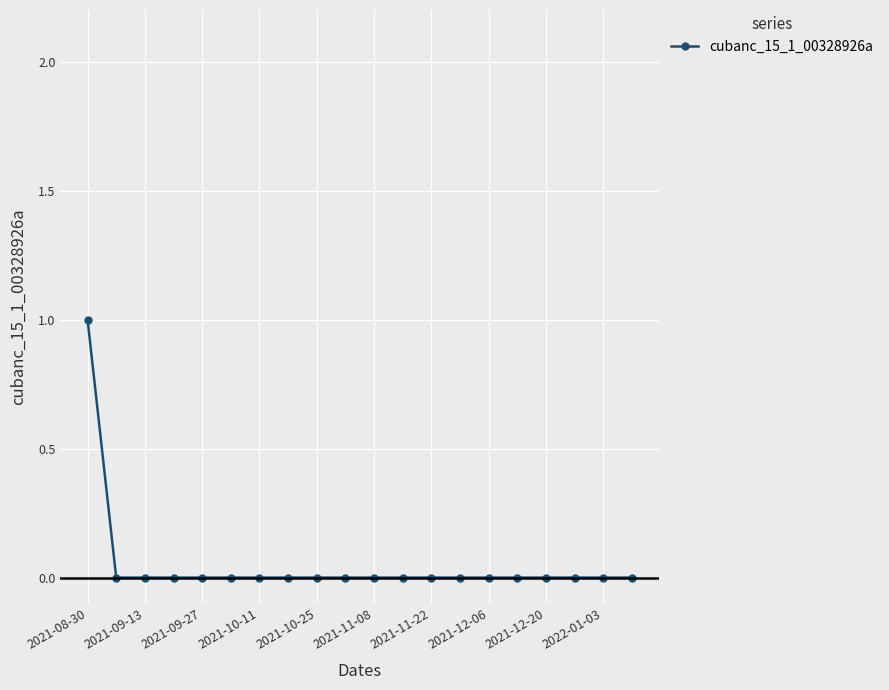

How many lines are shown in the chart?

1